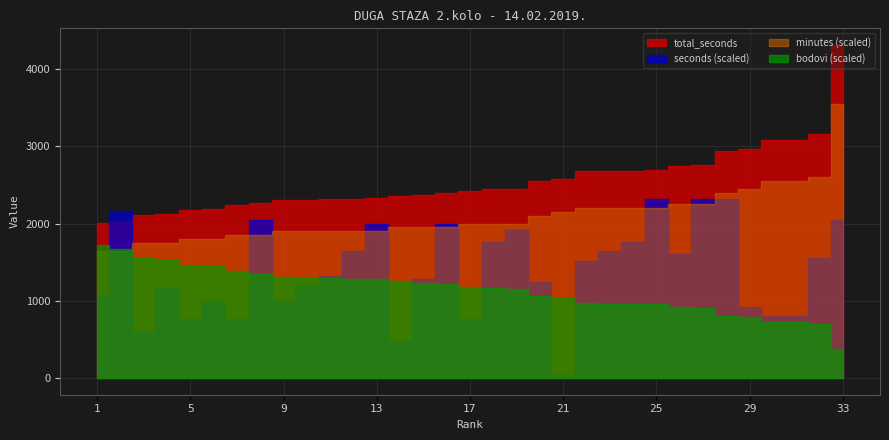

How many times do seconds and bodovi cross each other?

11